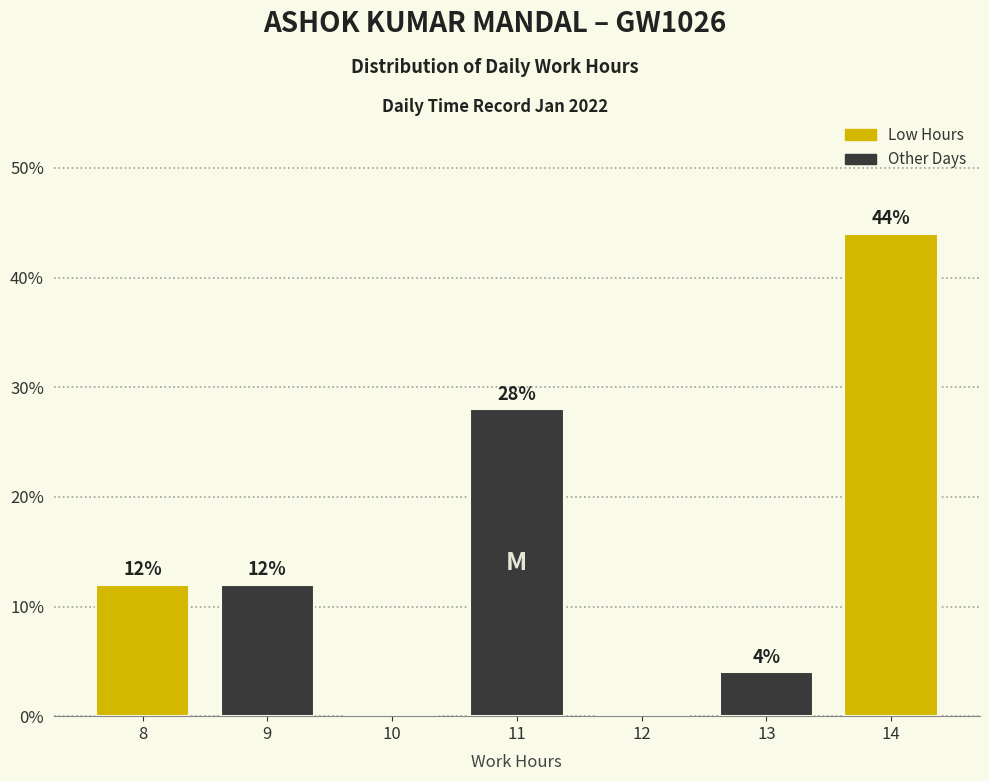

Reading left to right, list all the values displayed in this chart.

8=12.0	9=12.0	10=0.0	11=28.0	12=0.0	13=4.0	14=44.0